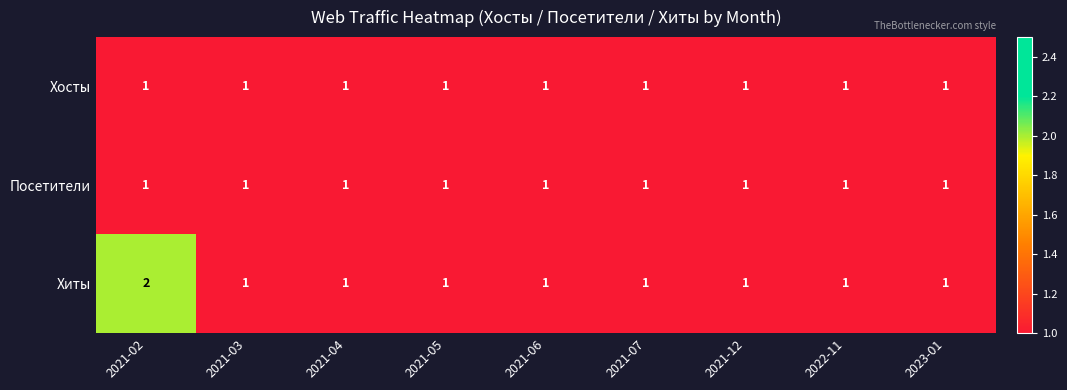

Which series has the widest spread of values?

Хиты